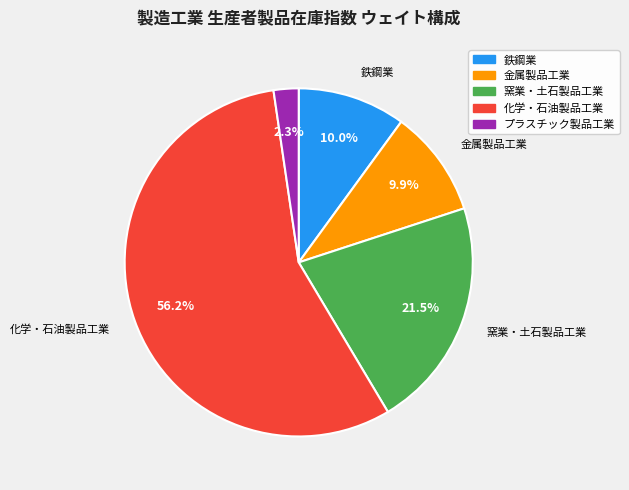

To the nearest percent, what is the average slice percentage?

20%